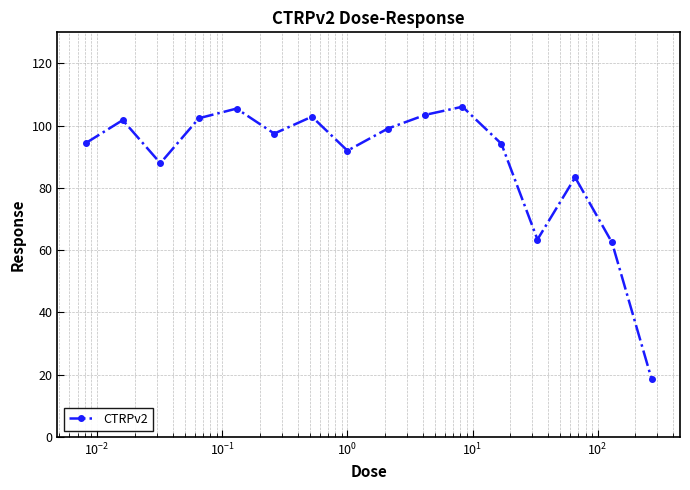

What is the value of the 14th point from the left?

83.4